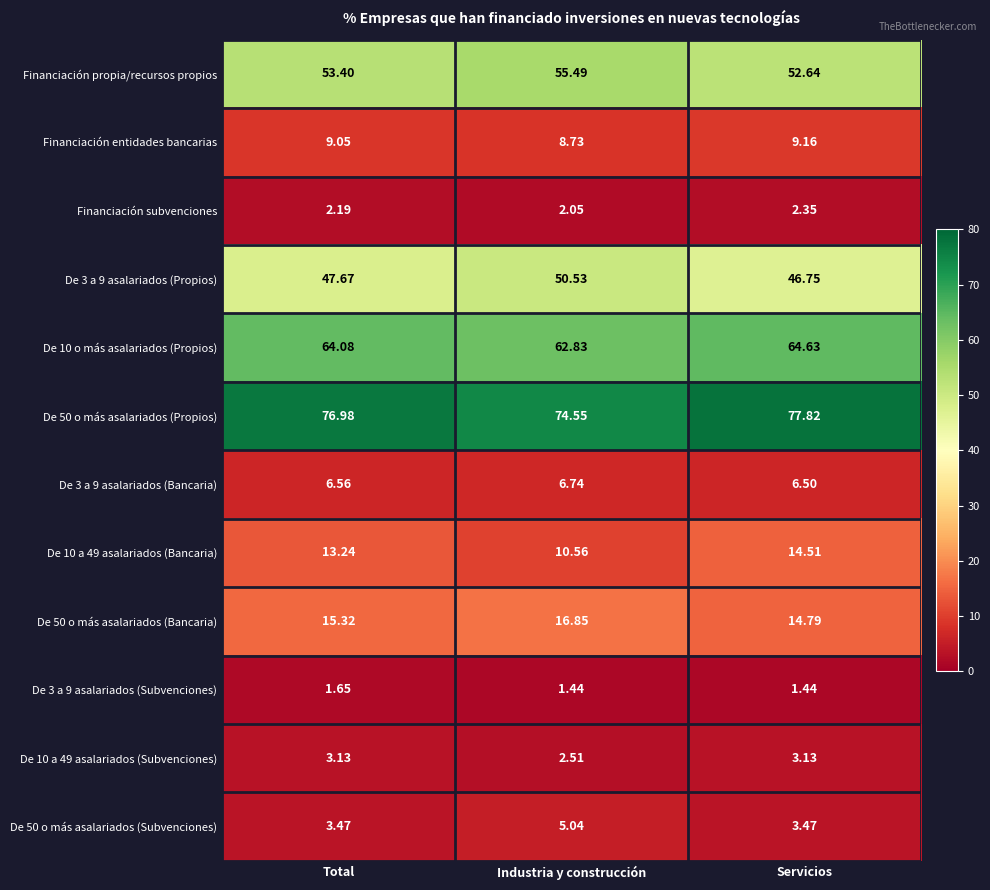

Which series has the largest total across all categories?

De 50 o más asalariados (Propios)